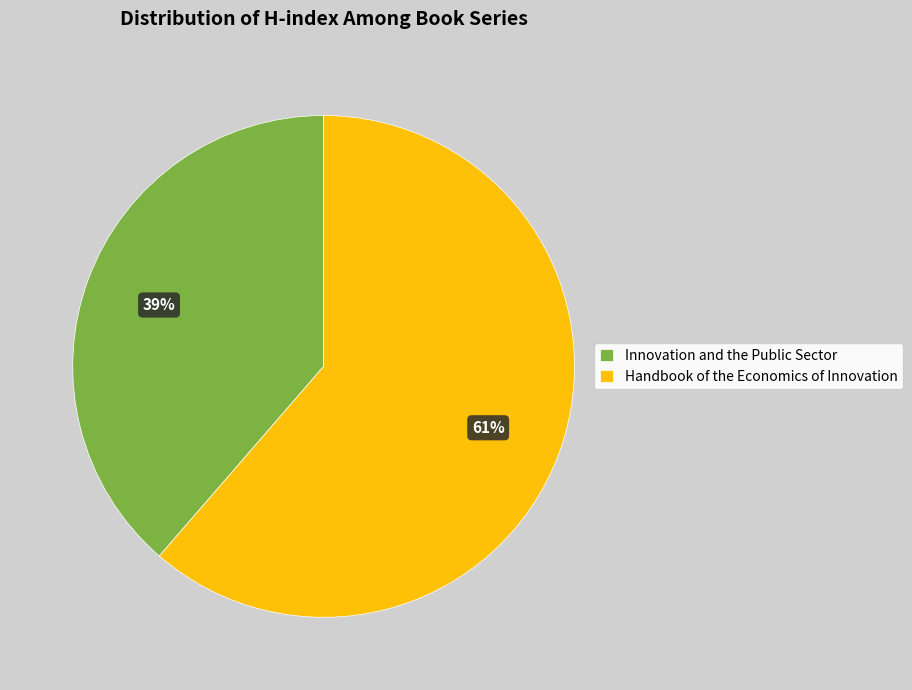

What percentage is the Innovation and the Public Sector slice, to the nearest percent?

39%